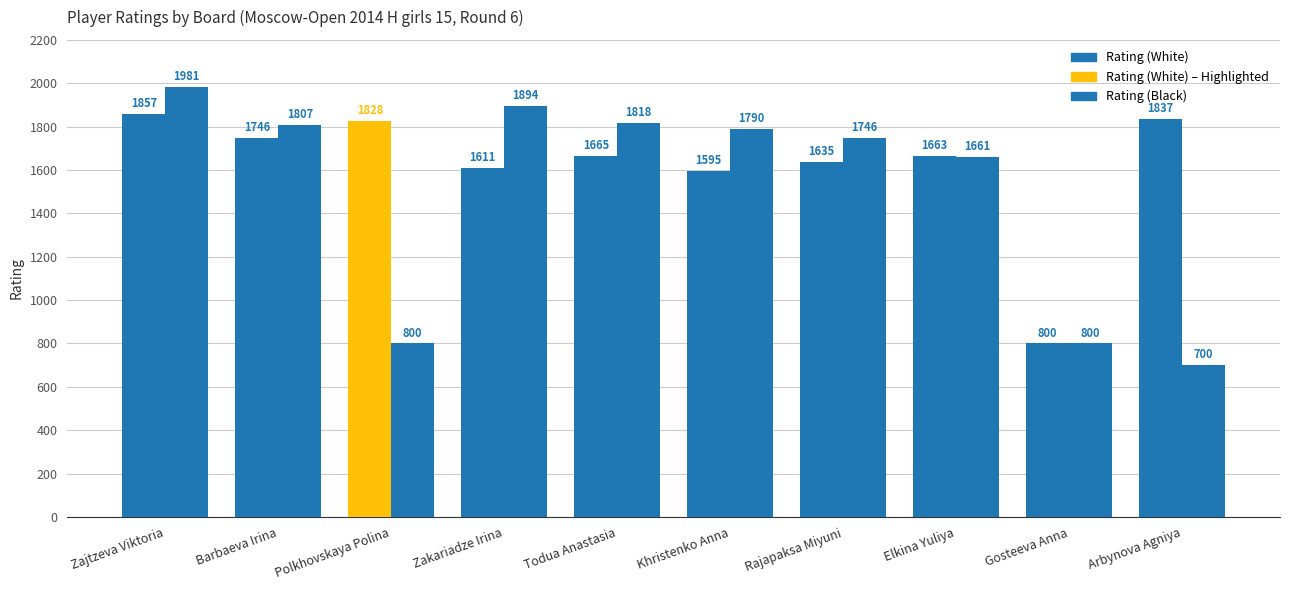

Which category has the lowest value in the Rating (White) series?

Gosteeva Anna